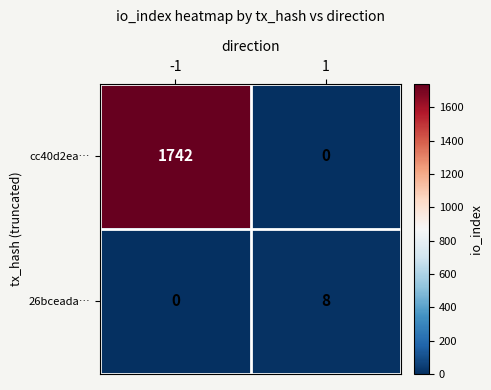

Count the number of data series in this chart.

2